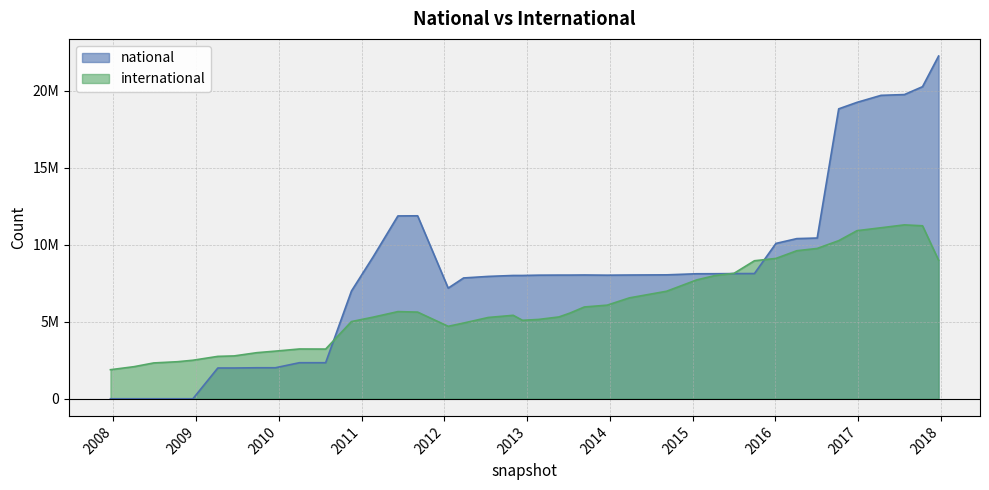

What is the maximum value for national?

22238427